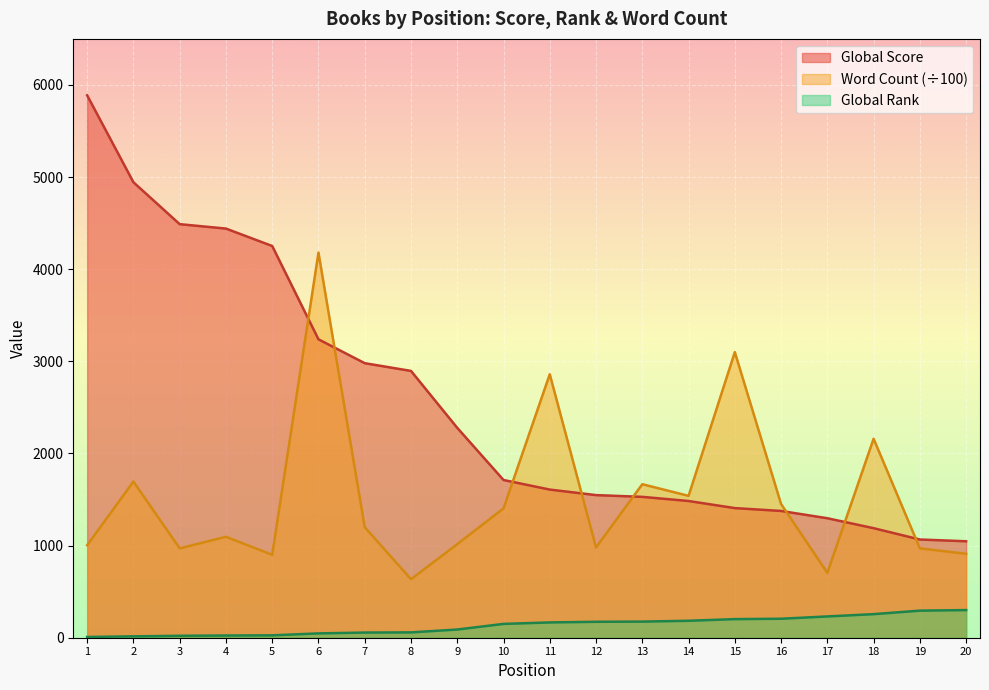

How many series are shown in this chart?

3